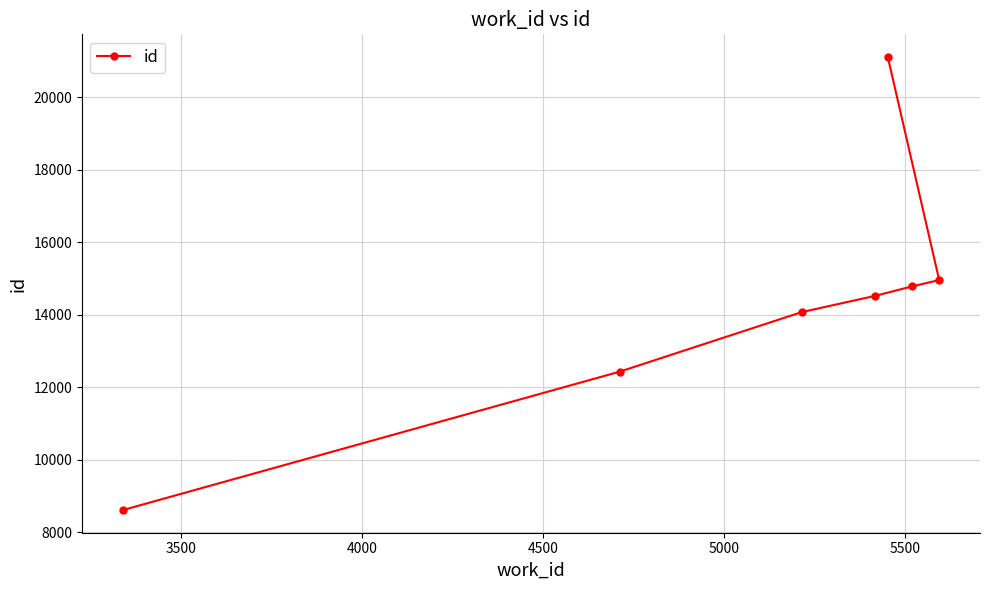

What is the greatest value displayed?

21110